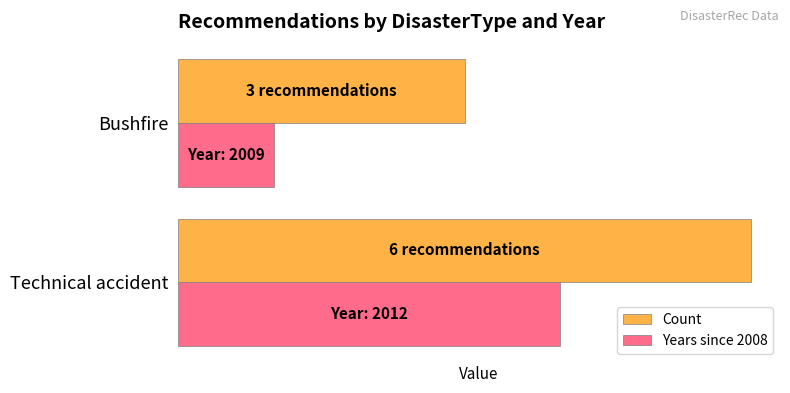

What are all the series names shown in the legend?

Count, Years since 2008